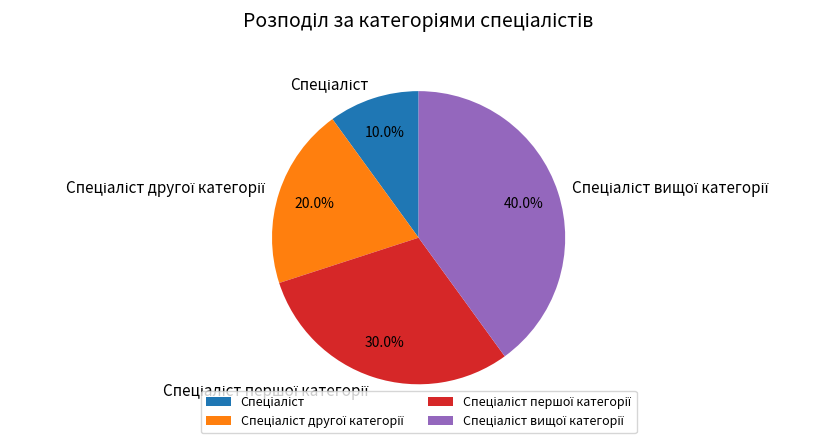

Does any single category account for the majority?

No